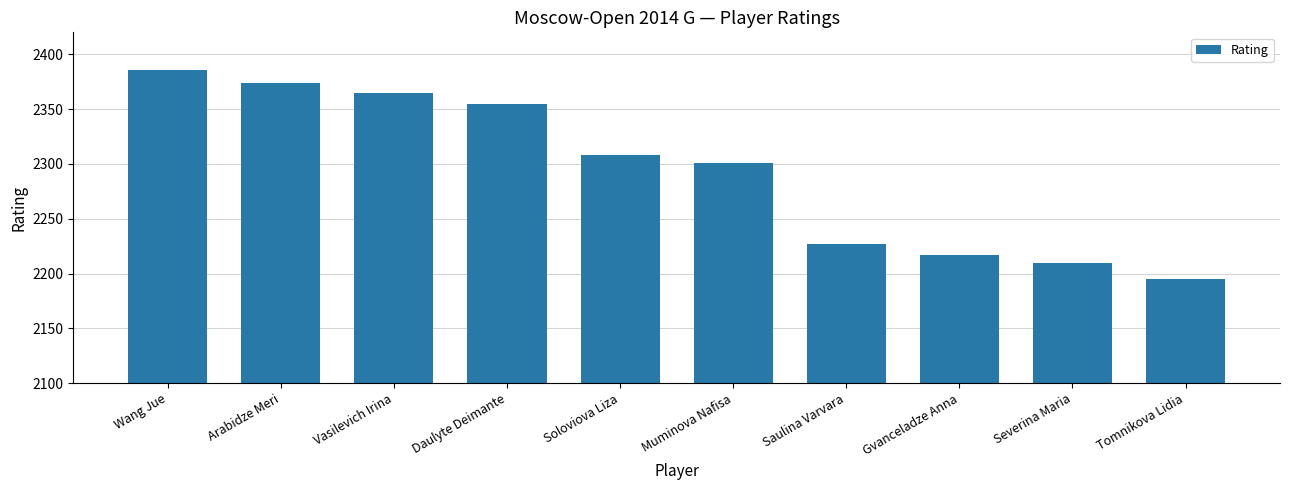

Where does the data first go above 2308?

Wang Jue